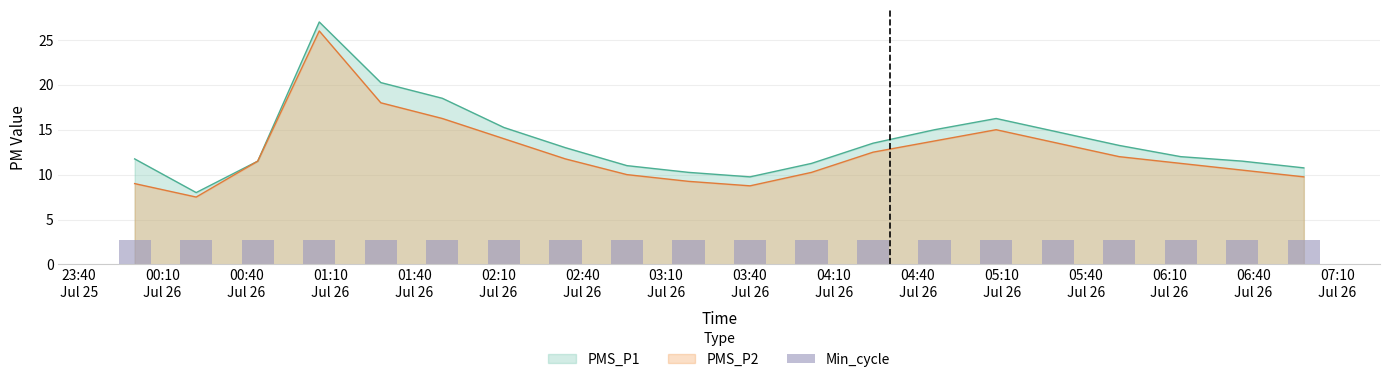

What is the greatest value displayed?

27.0